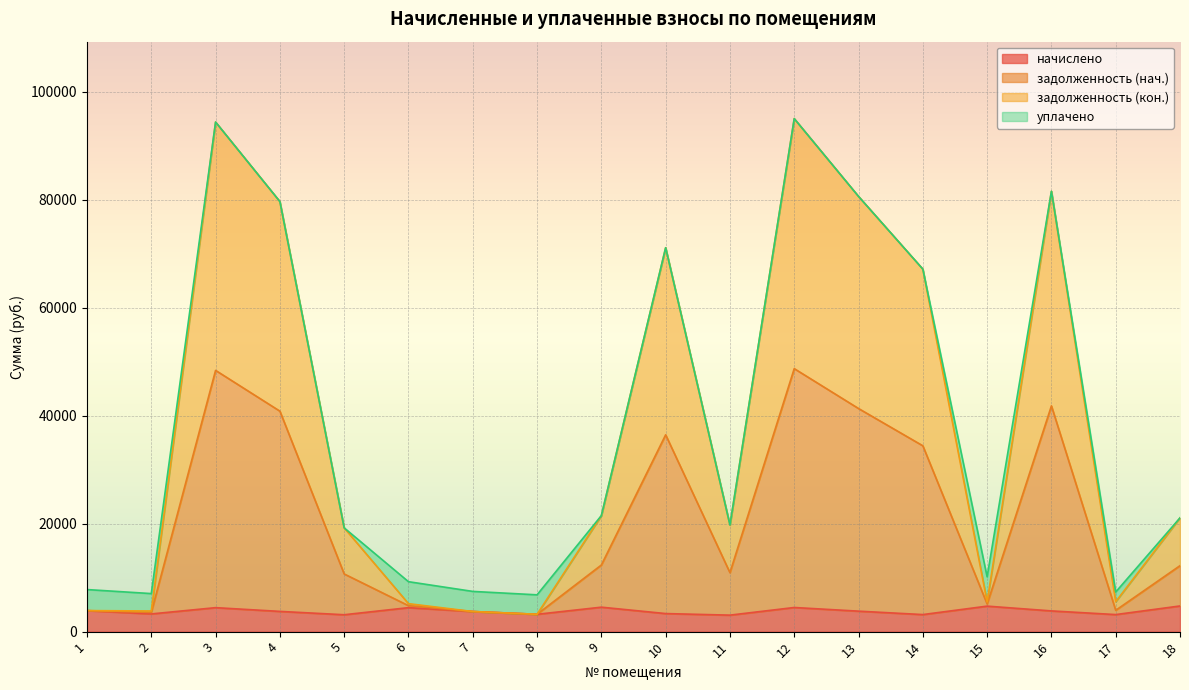

True or false: задолженность (нач.) and начислено cross at least once.

False